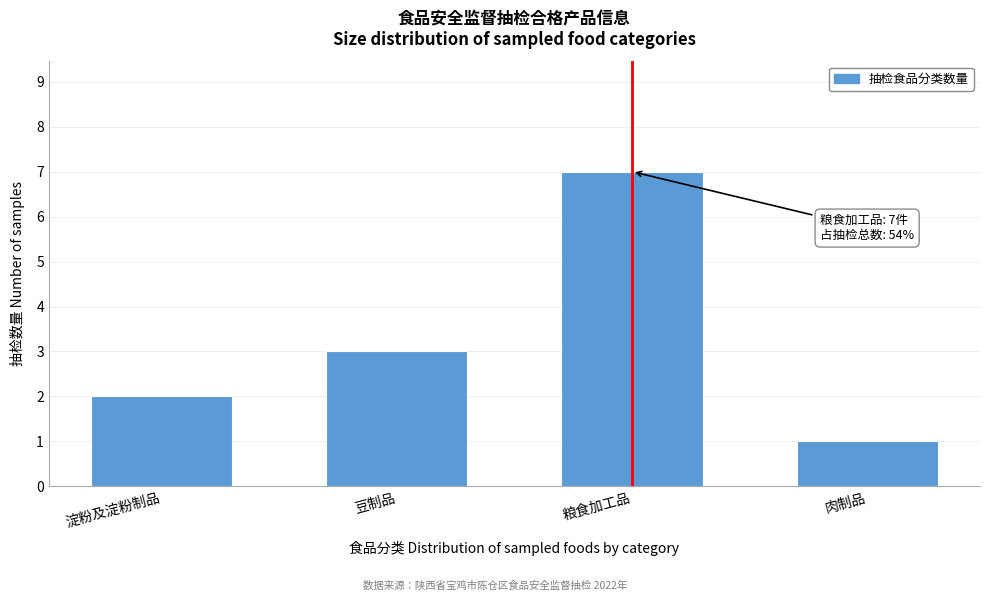

Reading left to right, list all the values displayed in this chart.

淀粉及淀粉制品=2	豆制品=3	粮食加工品=7	肉制品=1